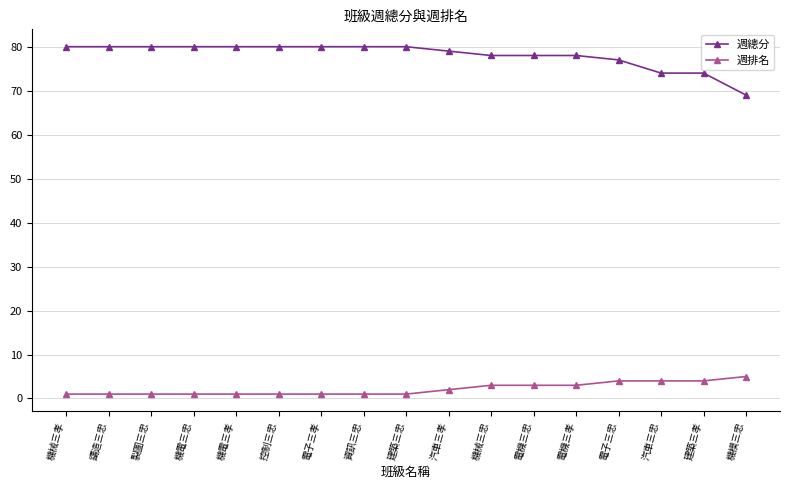

What is the minimum value shown in the chart?

1